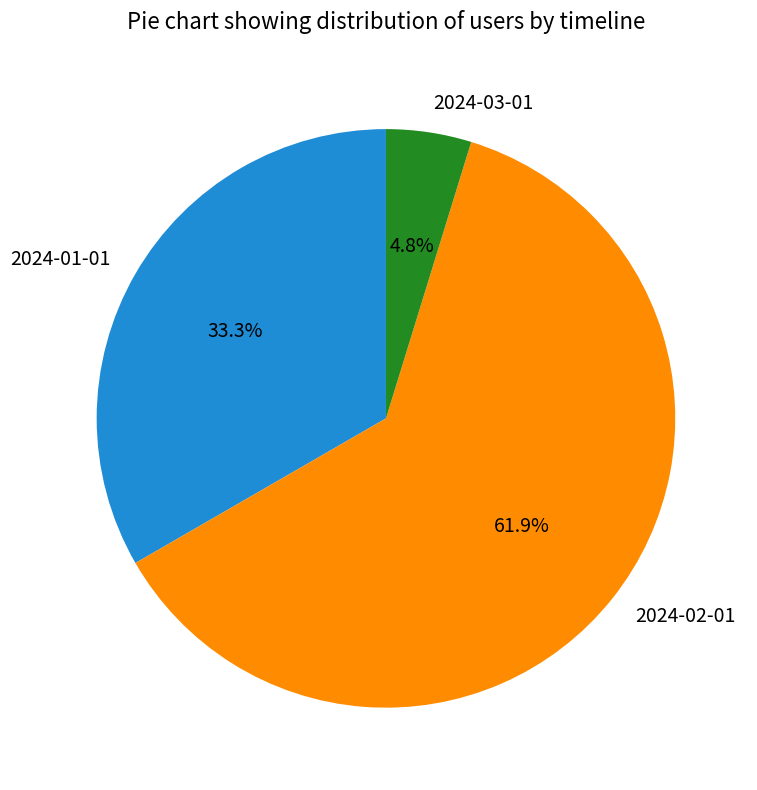

The 2024-01-01 slice represents 33% of the pie. True or false?

True